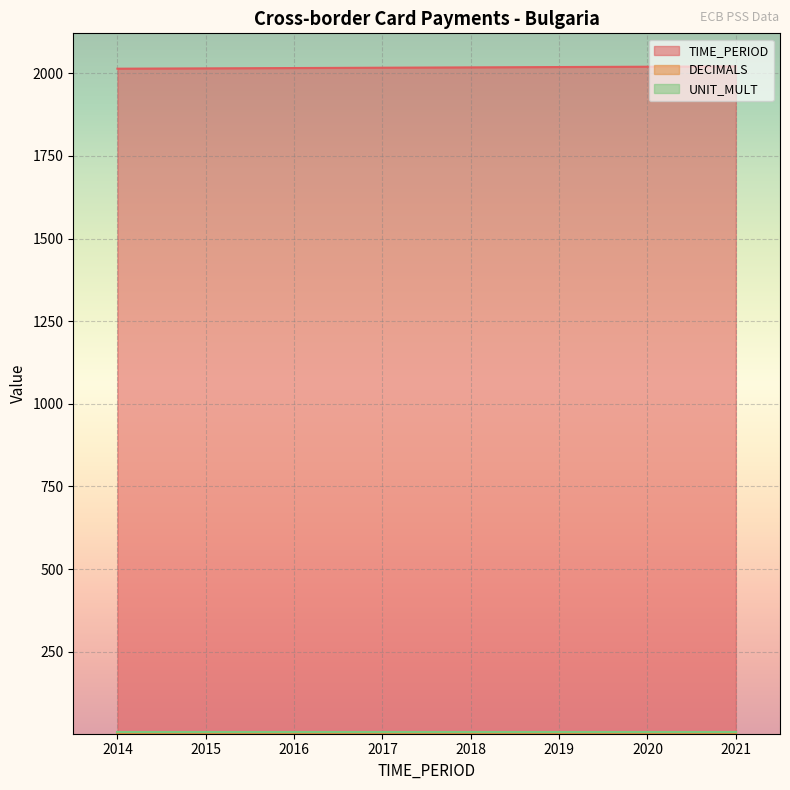

Is it true that TIME_PERIOD equals 2016 at 2016?

True